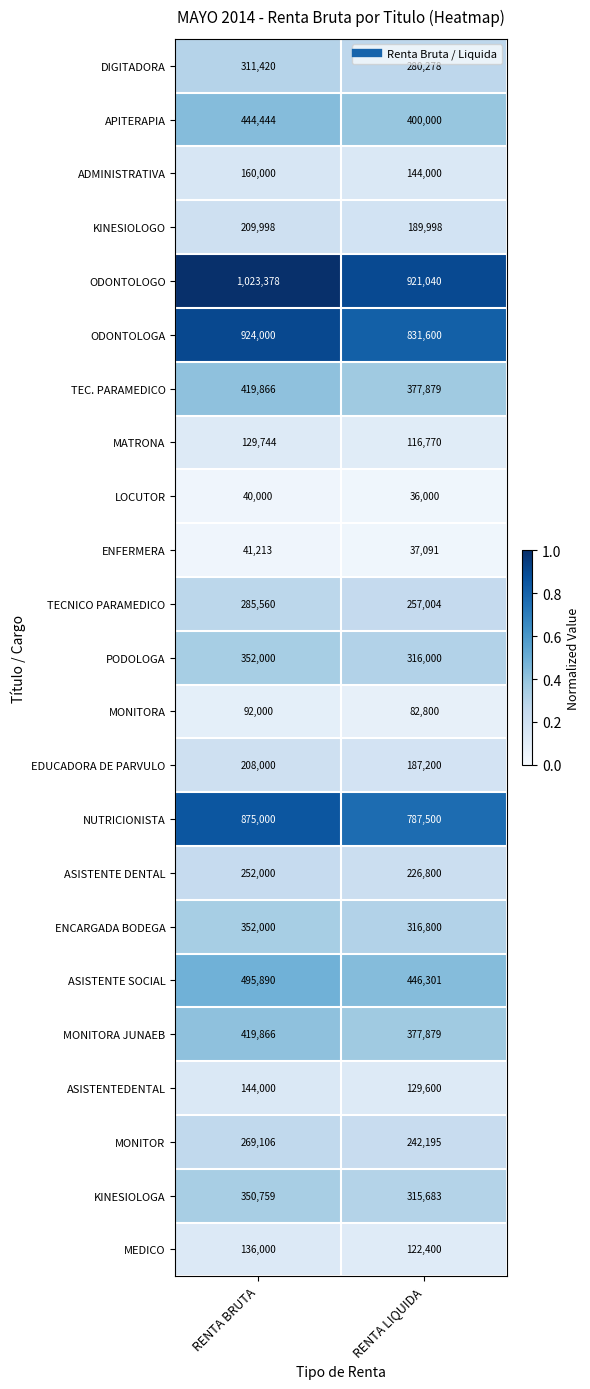

At which label does MATRONA reach its peak?

RENTA BRUTA